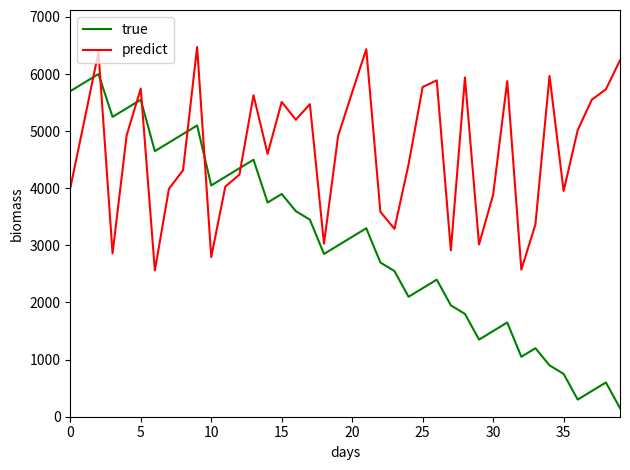

Rank the series by their maximum value, from lowest to highest.

true, predict